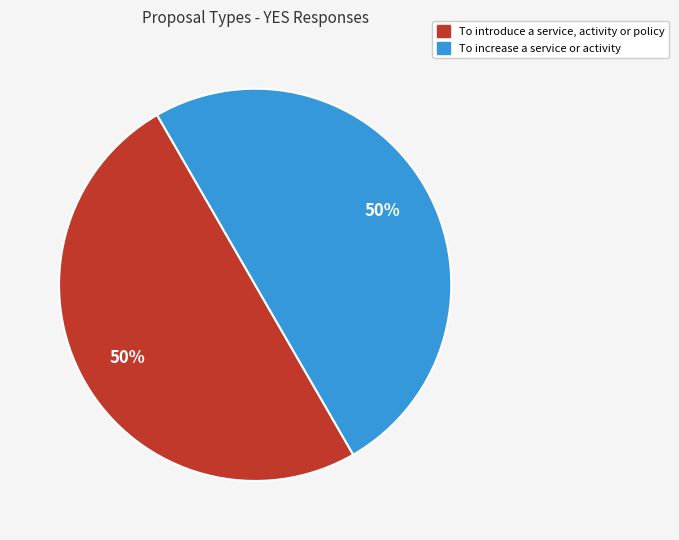

Do To increase a service or activity and To introduce a service, activity or policy together represent more than half of the pie?

Yes